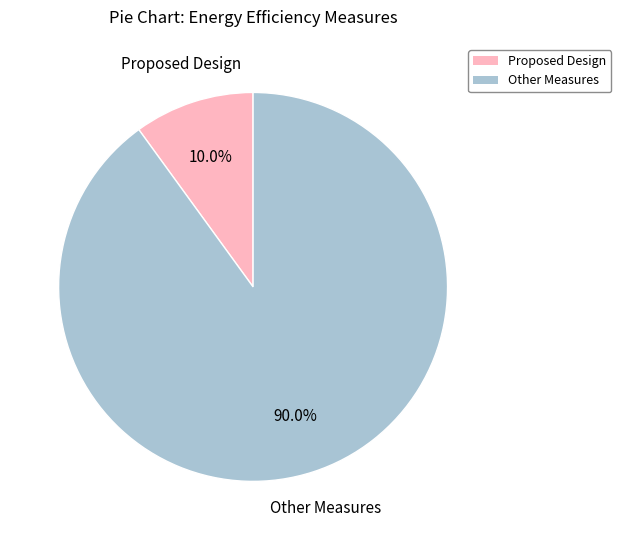

Which slice is the largest?

Other Measures